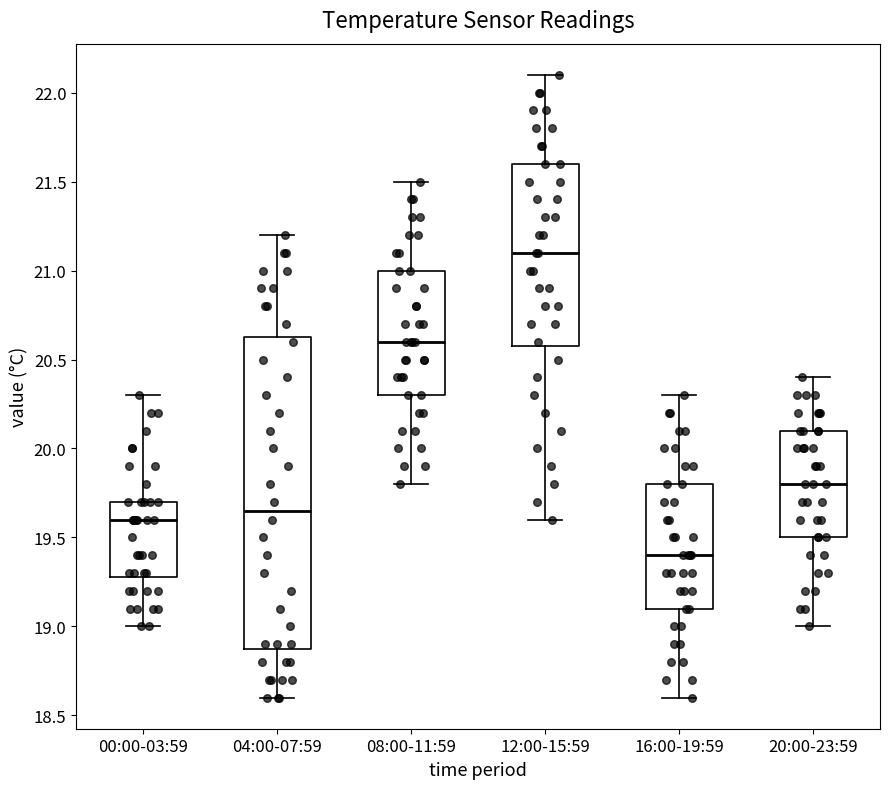

Reading left to right, transcribe this box plot: for each box, give where its median line is, the range the box spans, and where its two whiskers end, as read against the y-axis. The values are not printed on the chart, so give them approximately, as read against the axis.

00:00-03:59: median 19.60, box 19.30 to 19.70, whiskers 19.00 to 20.30
04:00-07:59: median 19.65, box 18.90 to 20.65, whiskers 18.60 to 21.20
08:00-11:59: median 20.60, box 20.30 to 21.00, whiskers 19.80 to 21.50
12:00-15:59: median 21.10, box 20.60 to 21.60, whiskers 19.60 to 22.10
16:00-19:59: median 19.40, box 19.10 to 19.80, whiskers 18.60 to 20.30
20:00-23:59: median 19.80, box 19.50 to 20.10, whiskers 19.00 to 20.40